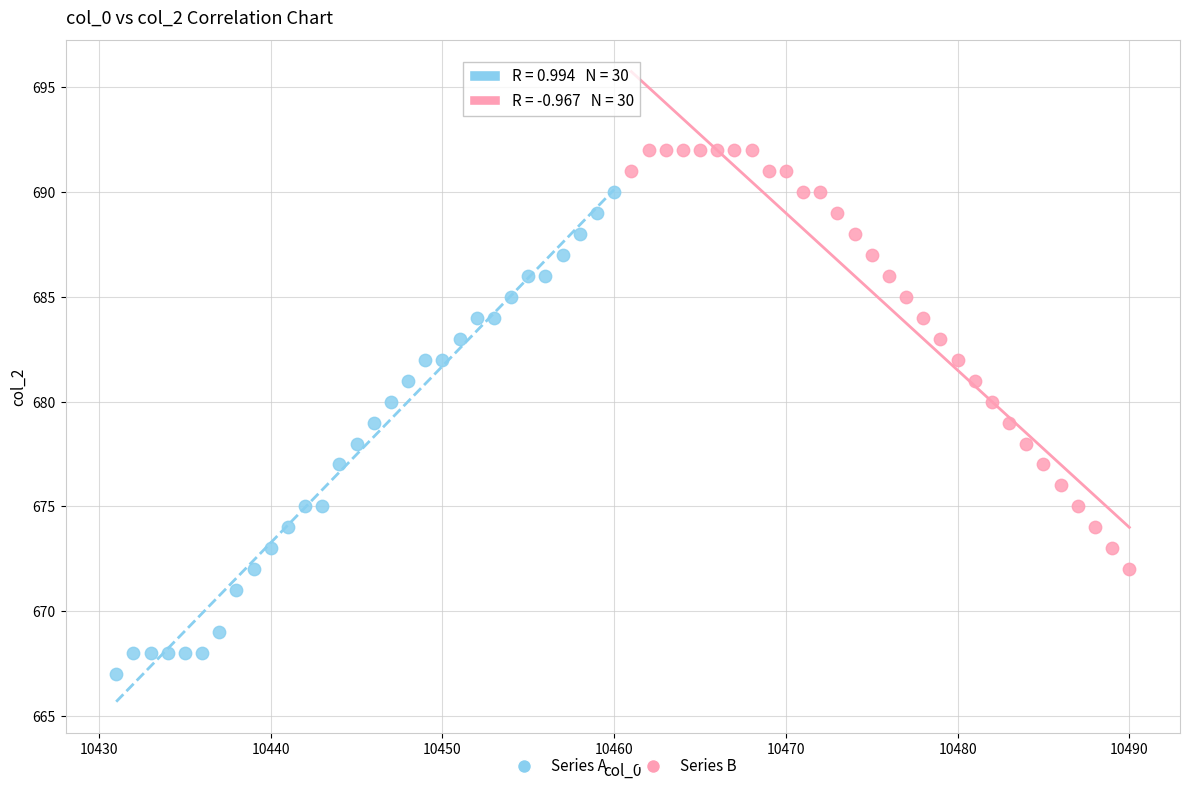

Which series has the widest spread of Y values?

Series A